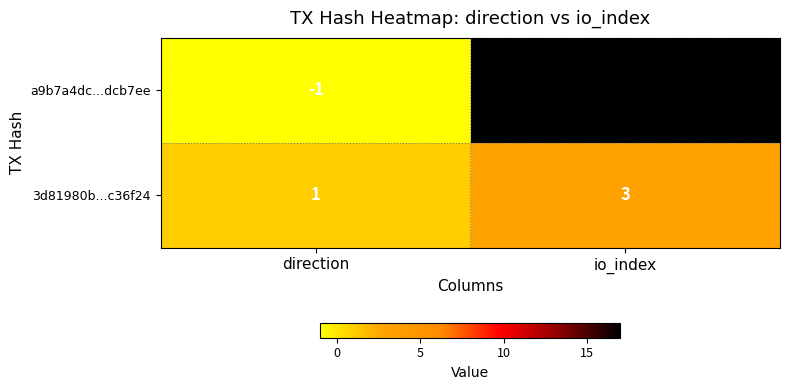

Reading right to left, list all the values displayed in this chart.

a9b7a4dc...dcb7ee: io_index=17	direction=-1
3d81980b...c36f24: io_index=3	direction=1